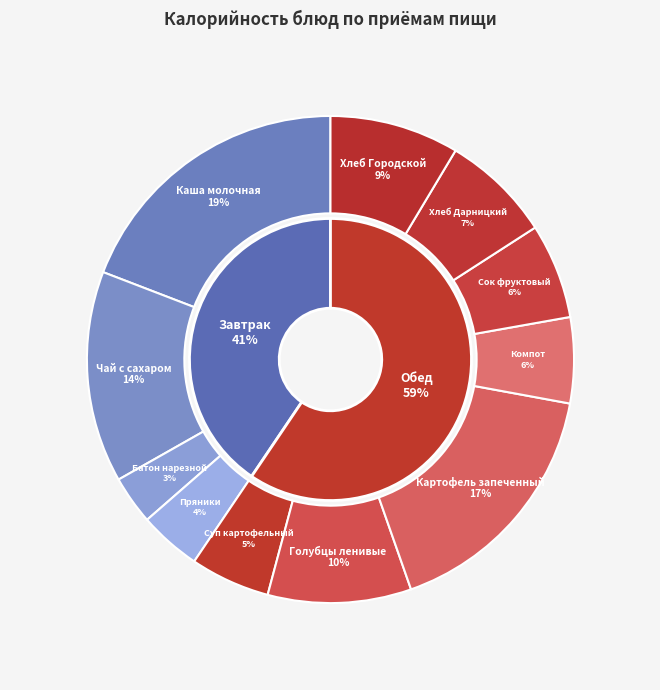

Which slice is the largest?

Каша молочная